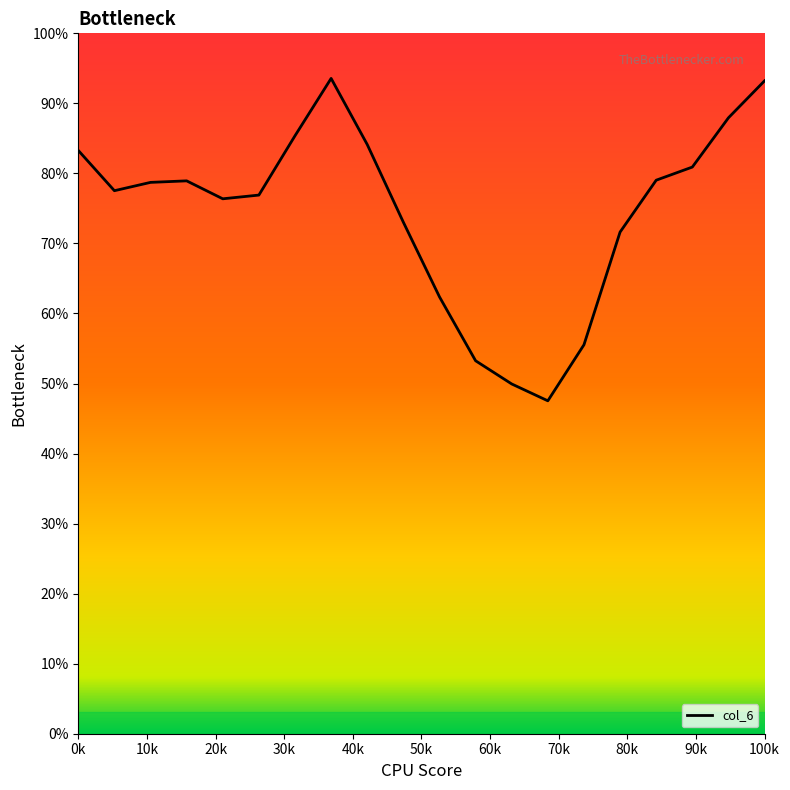

Does the chart display data point markers on the line(s)?

No